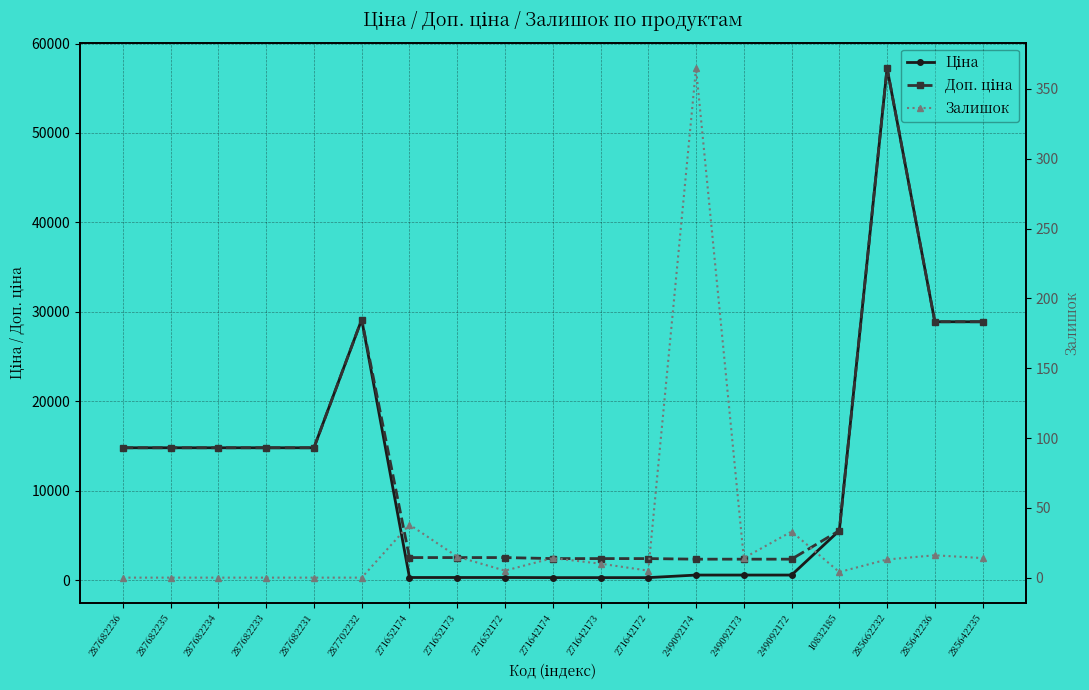

True or false: Доп. ціна and Залишок cross at least once.

False